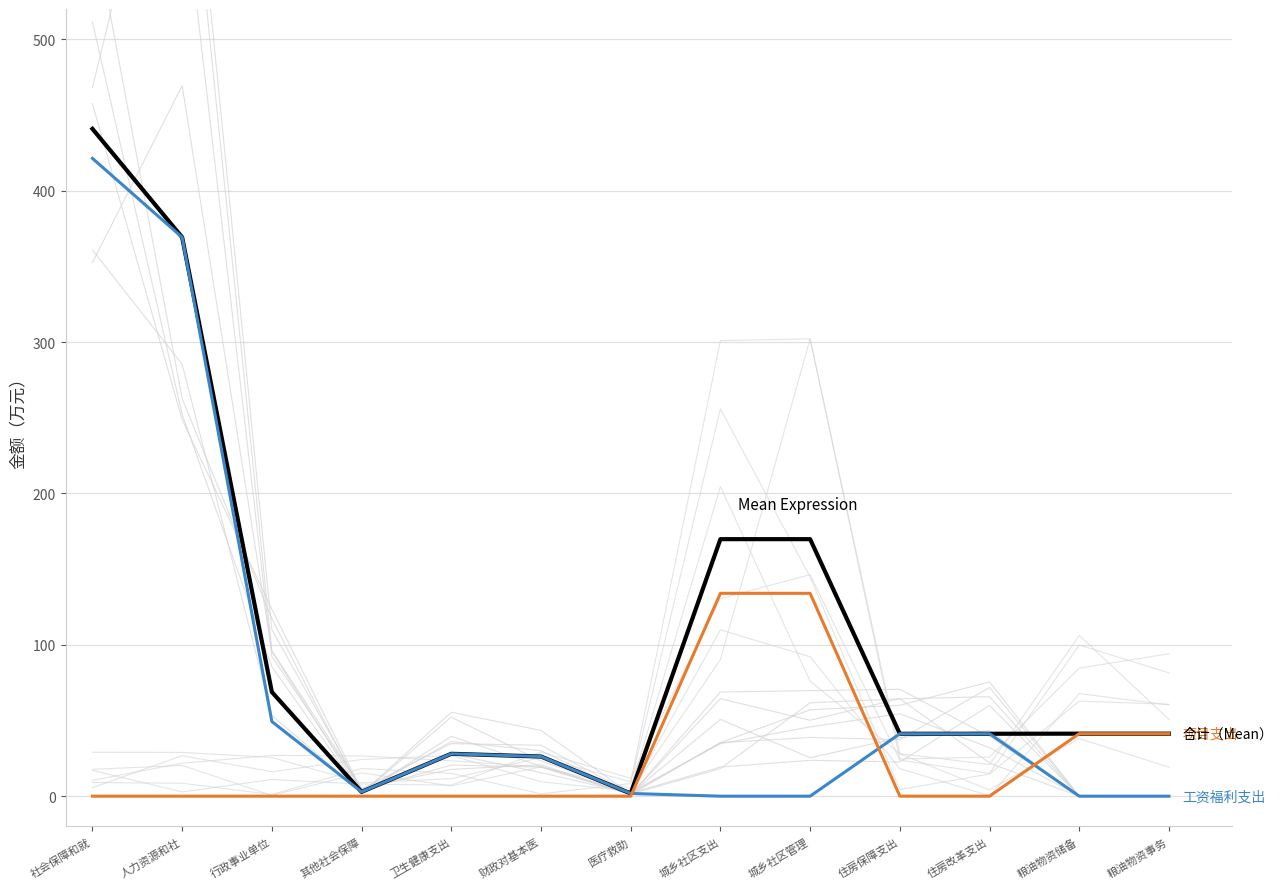

How many categories are shown in the chart?

13